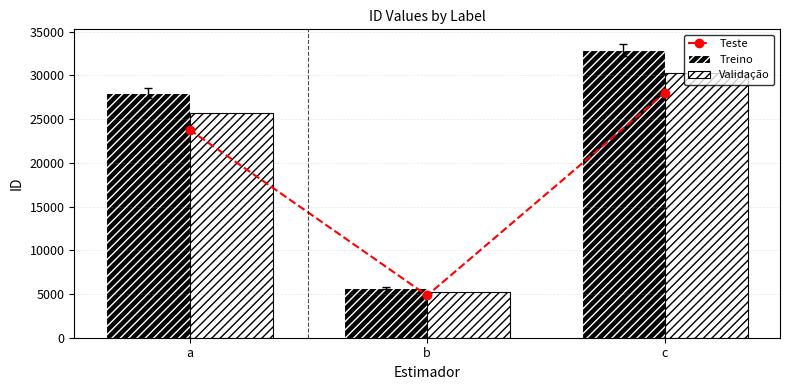

Rank the categories by Validação value from highest to lowest.

c, a, b